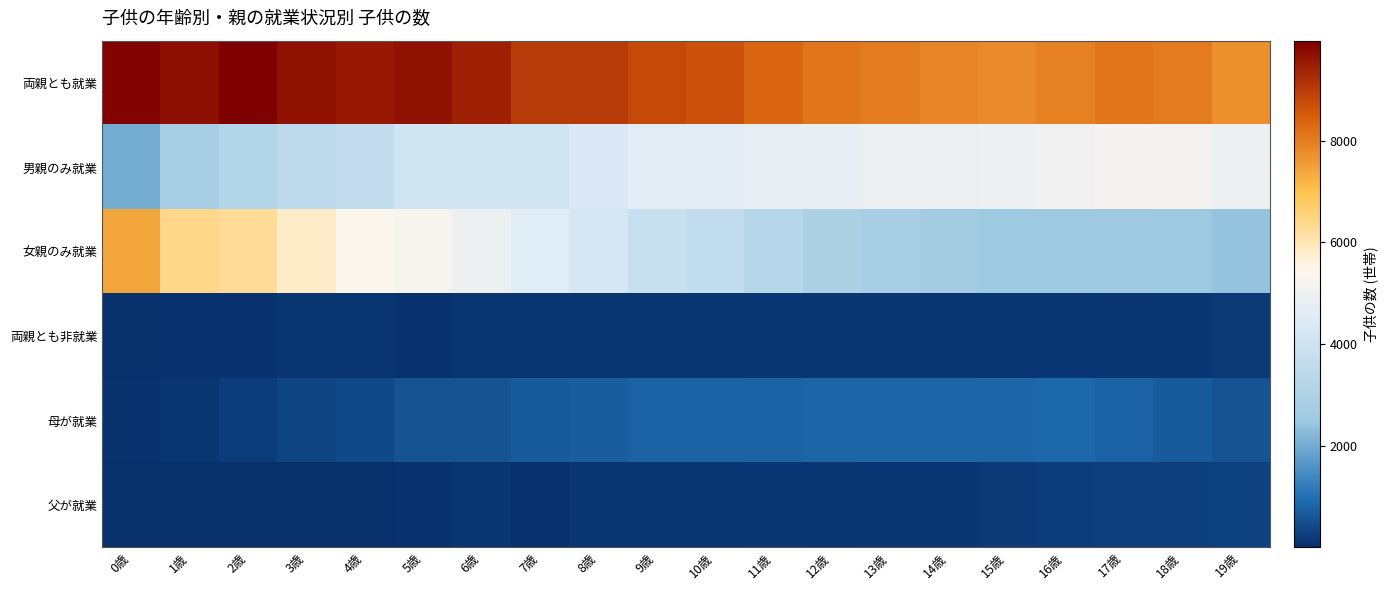

Which series changed the most between 0歳 and 11歳?

女親のみ就業